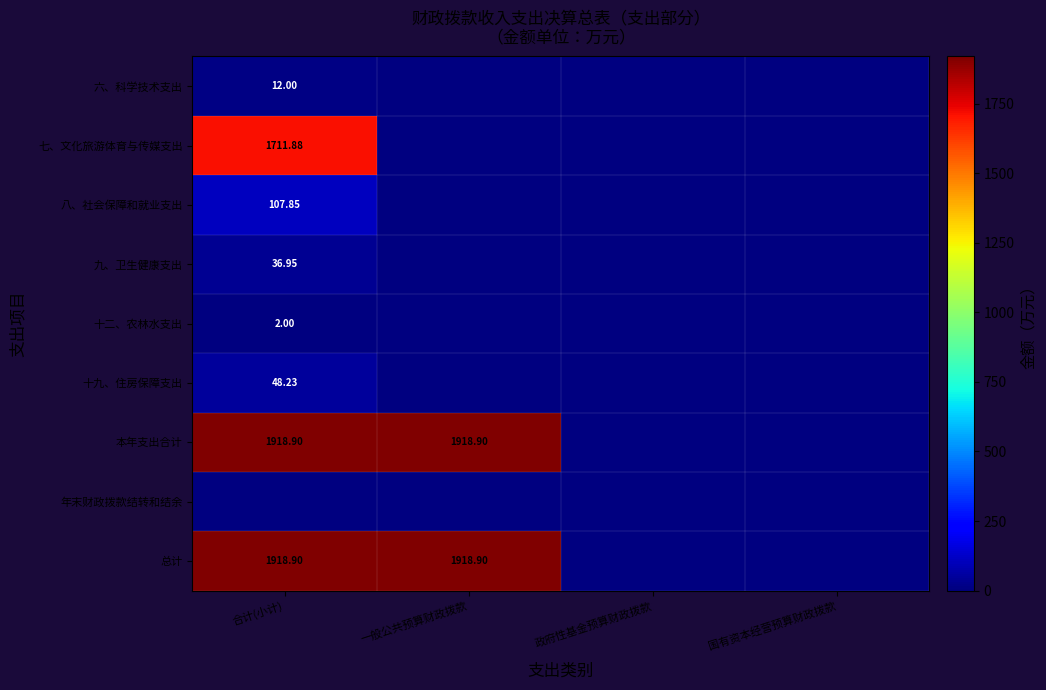

Between 一般公共预算财政拨款 and 合计(小计), which is larger?

合计(小计)